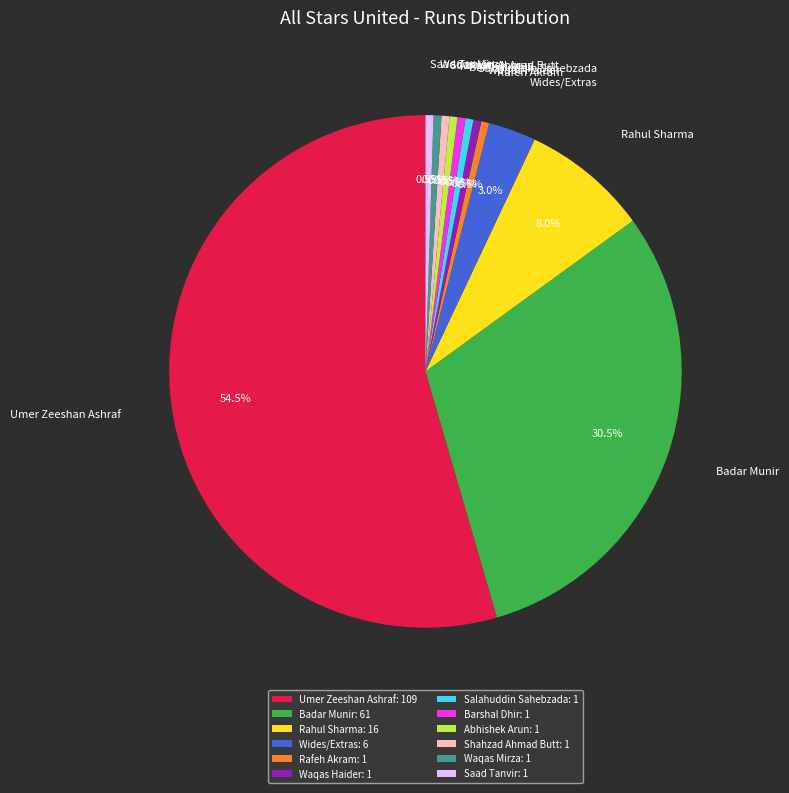

Which category accounts for the majority?

Umer Zeeshan Ashraf